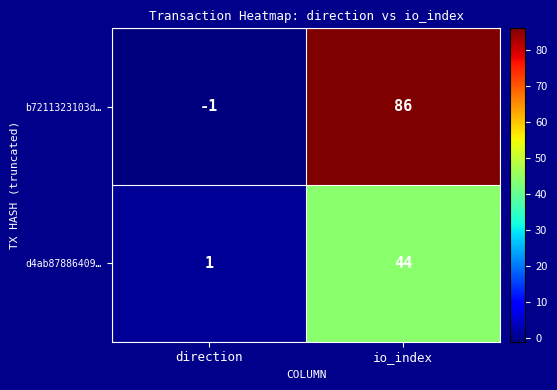

At which label is d4ab87886409… closest to 22?

direction